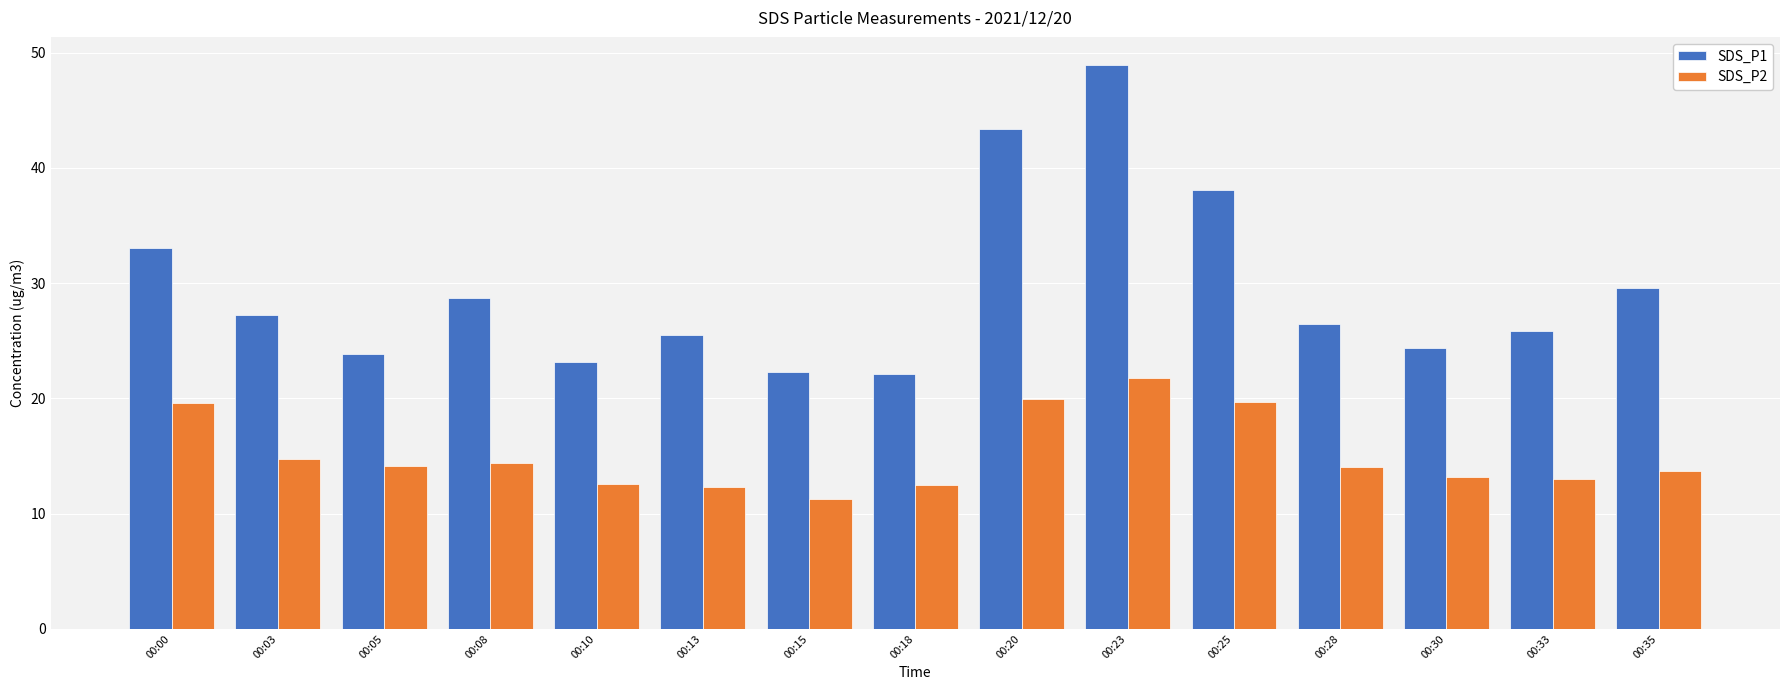

At how many categories does at least one series exceed 11?

15